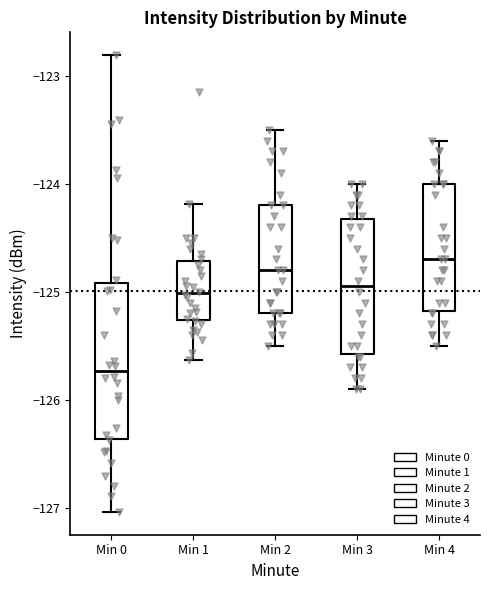

Which box has the lowest median line?

Min 0